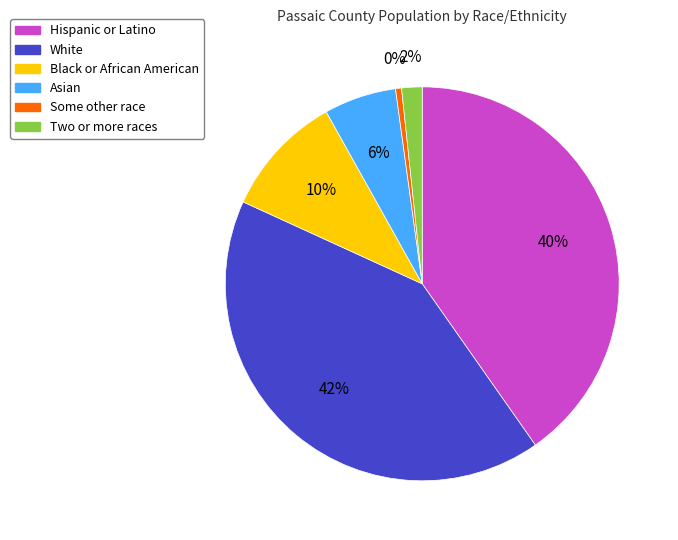

How many slices are in this pie chart?

6